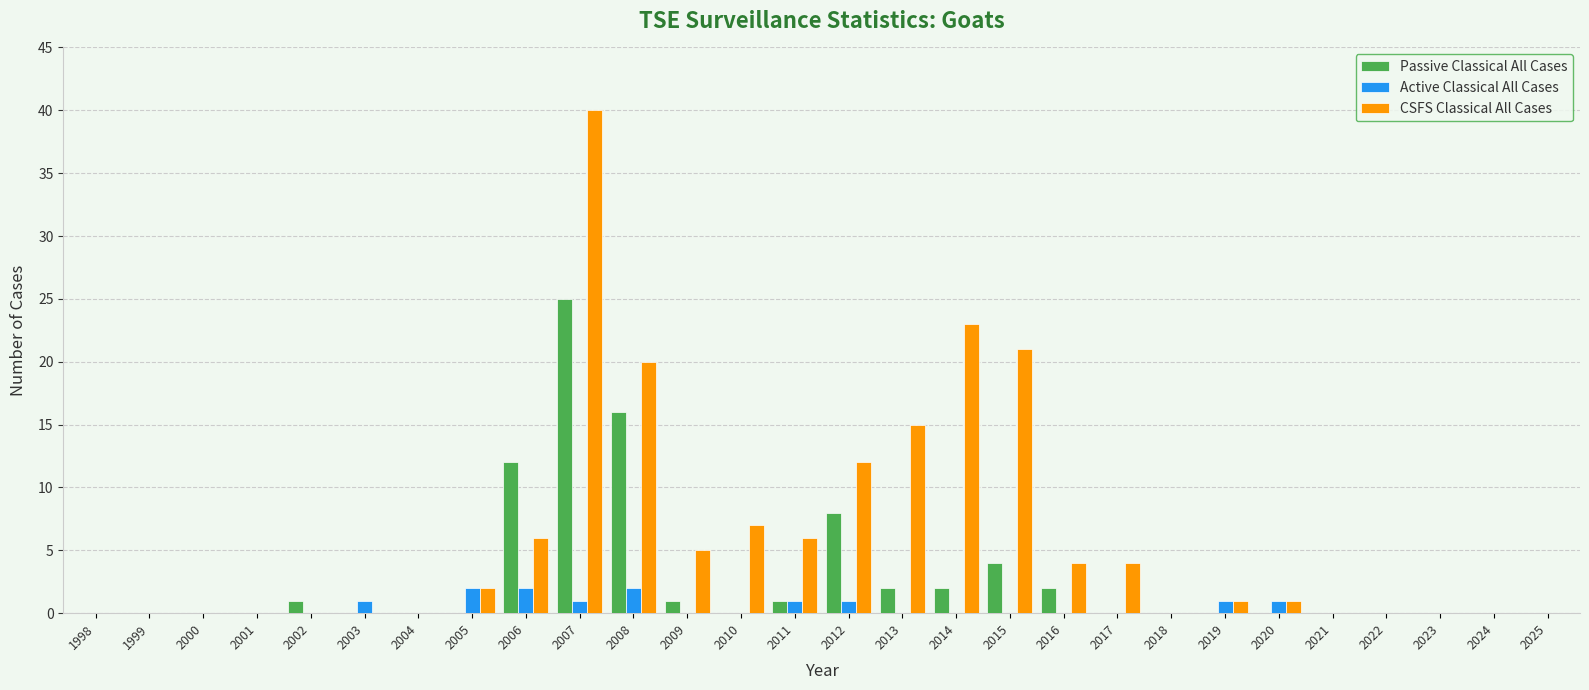

What is the total value across all series at 2008?

38